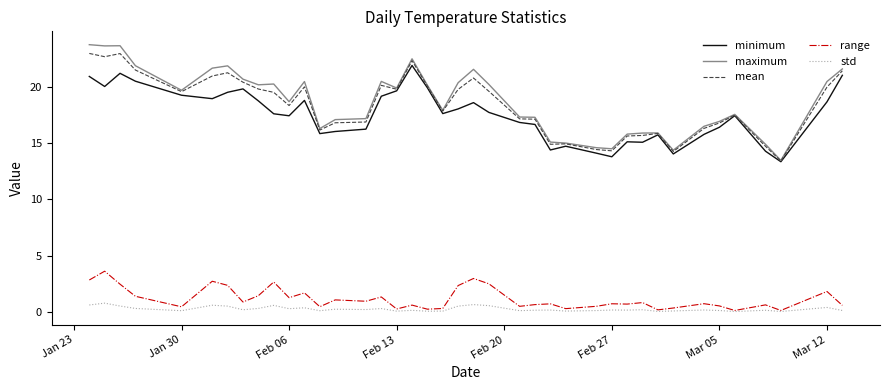

What is the lowest value of the minimum series?

13.3